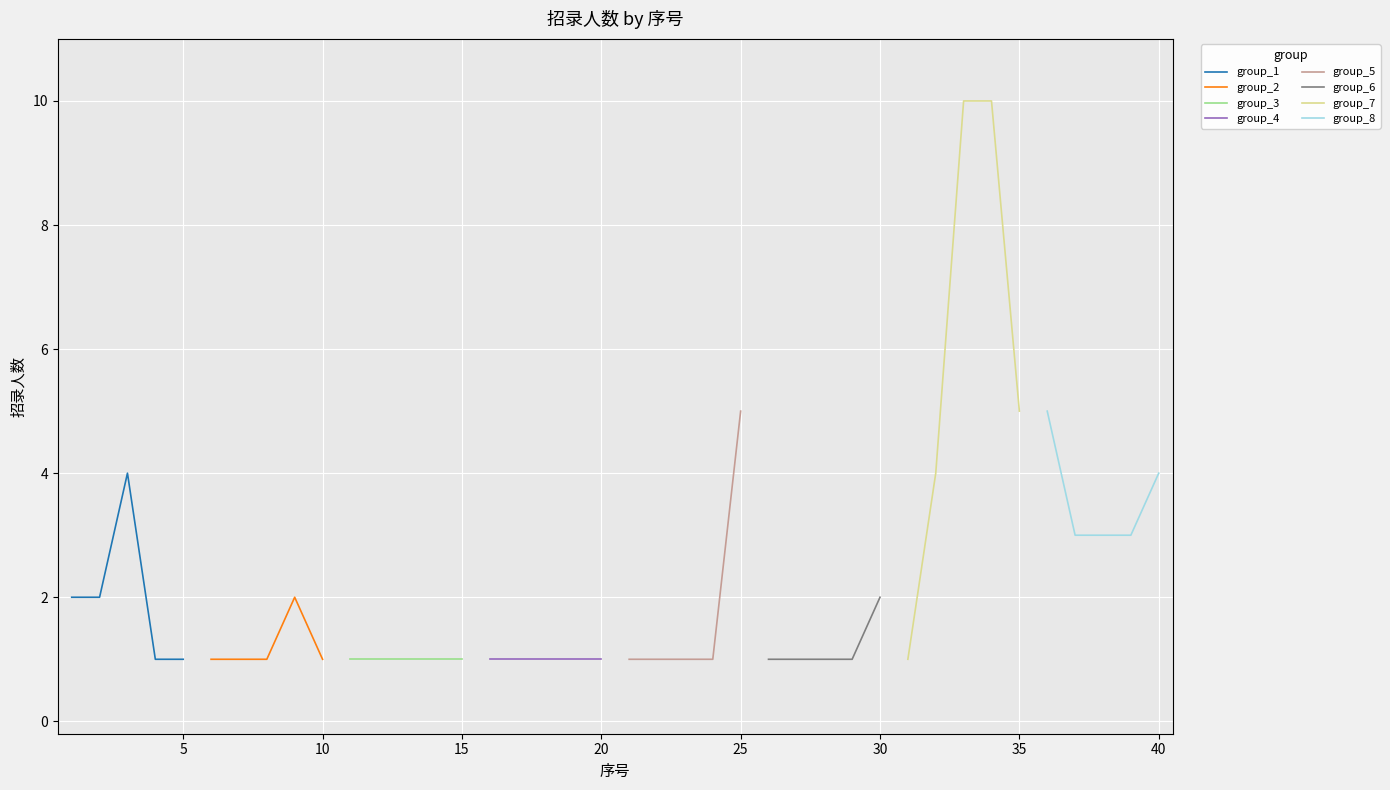

What is the difference between the maximum and minimum values?

9